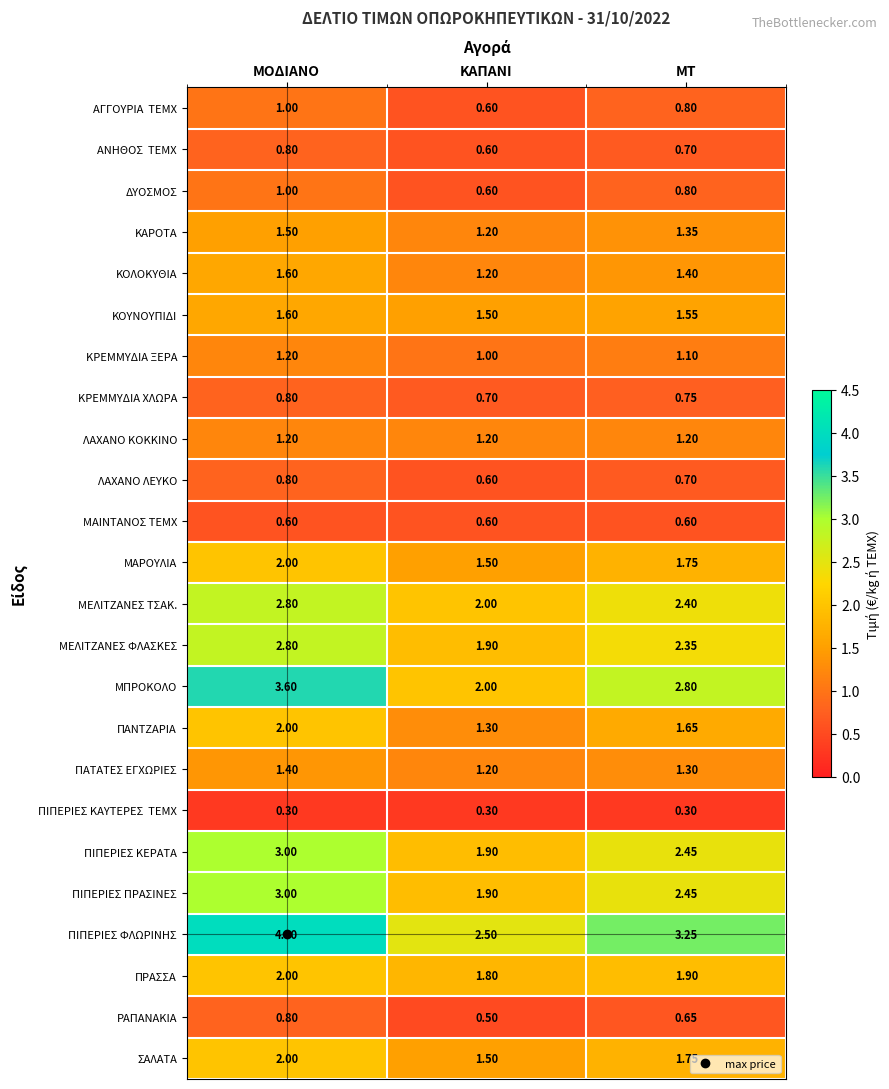

At which label does ΠΙΠΕΡΙΕΣ ΚΕΡΑΤΑ first exceed 2?

ΜΟΔΙΑΝΟ